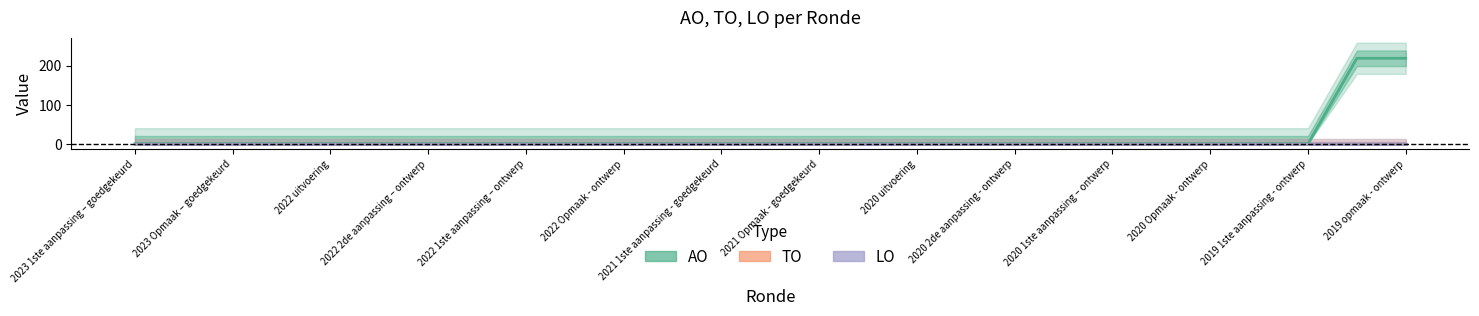

At 2019 opmaak - ontwerp, list the series in order from largest to smallest.

AO, TO, LO